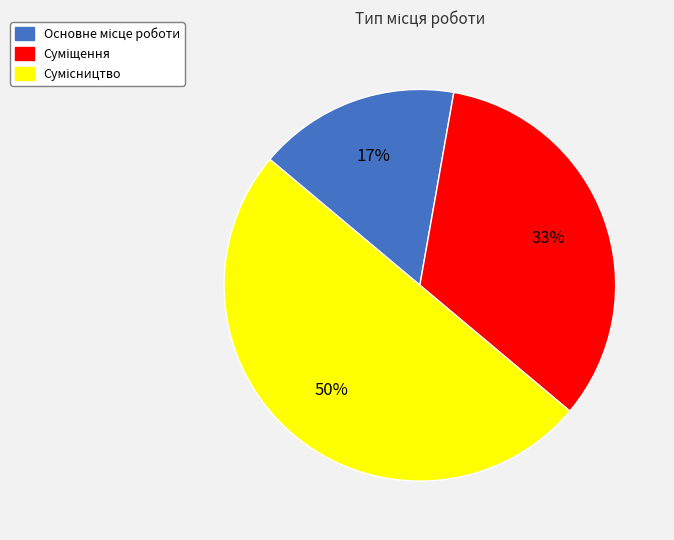

To the nearest percent, what is the difference between the largest and smallest slice percentages?

33%